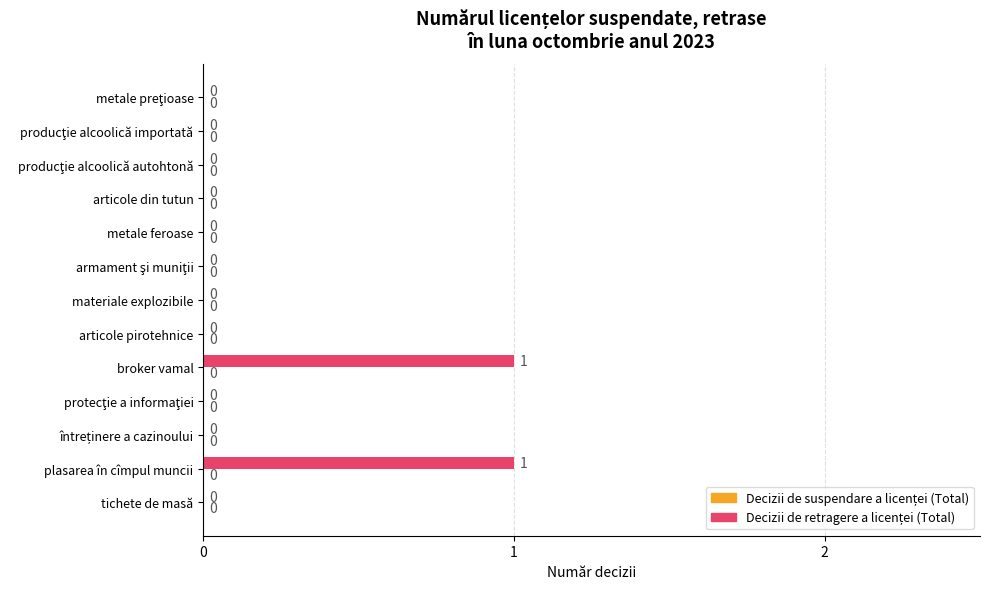

The value at plasarea în cîmpul muncii is 1. True or false?

True